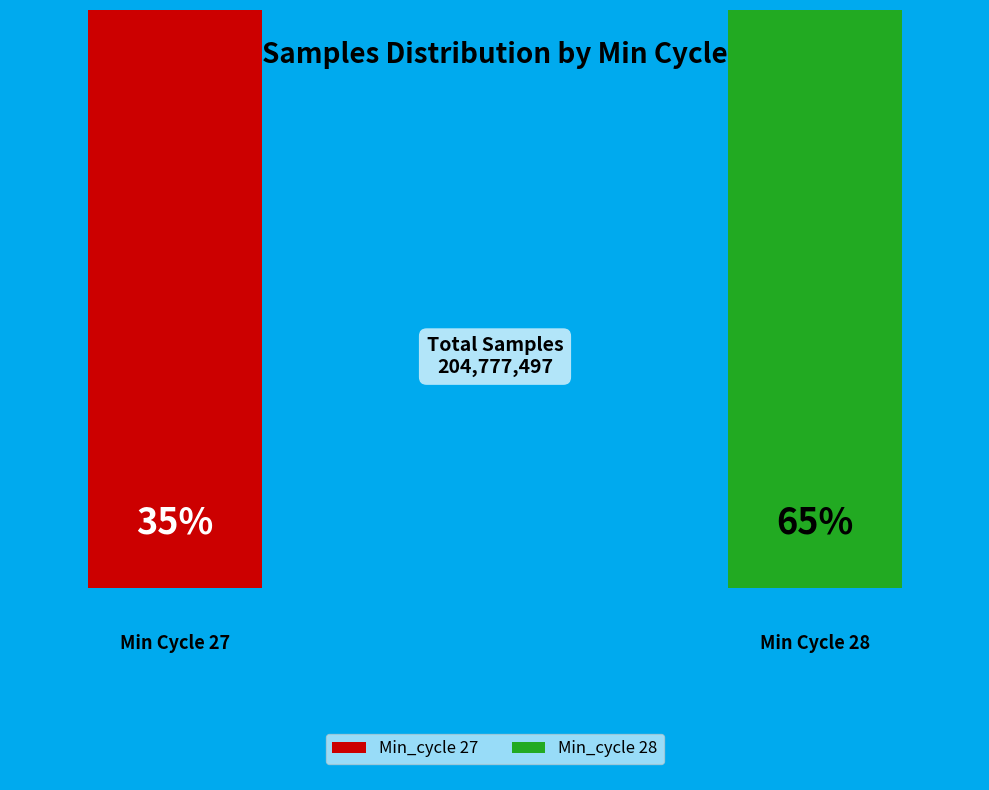

Combined, what portion of the pie is Min_cycle=27 and Min_cycle=28?

100.0%